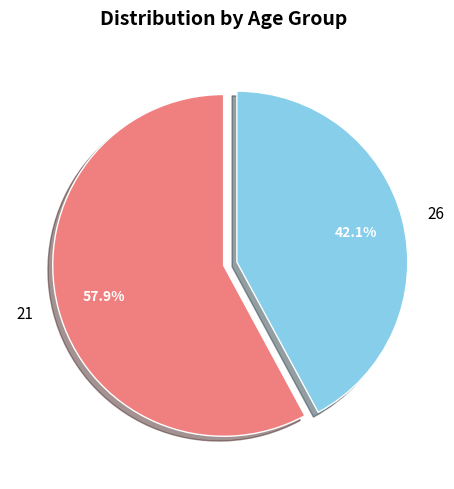

How many segments does this pie chart have?

2